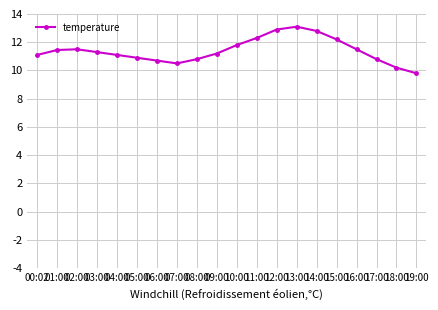

Where is the first local minimum?

07:00